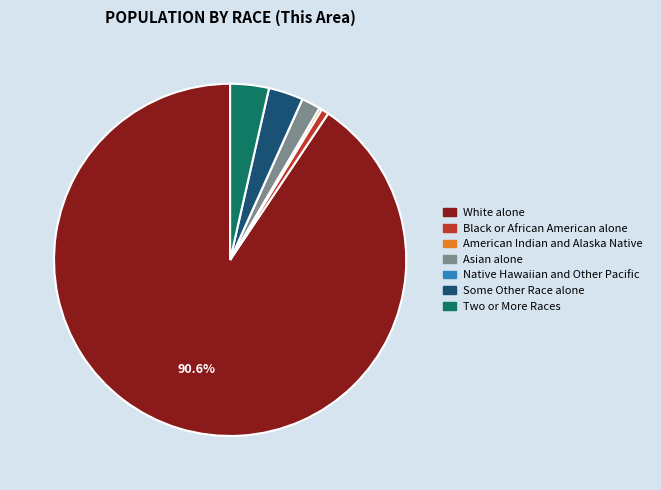

What is the ratio of the value at Some Other Race alone to the value at Black or African American alone?

4.6